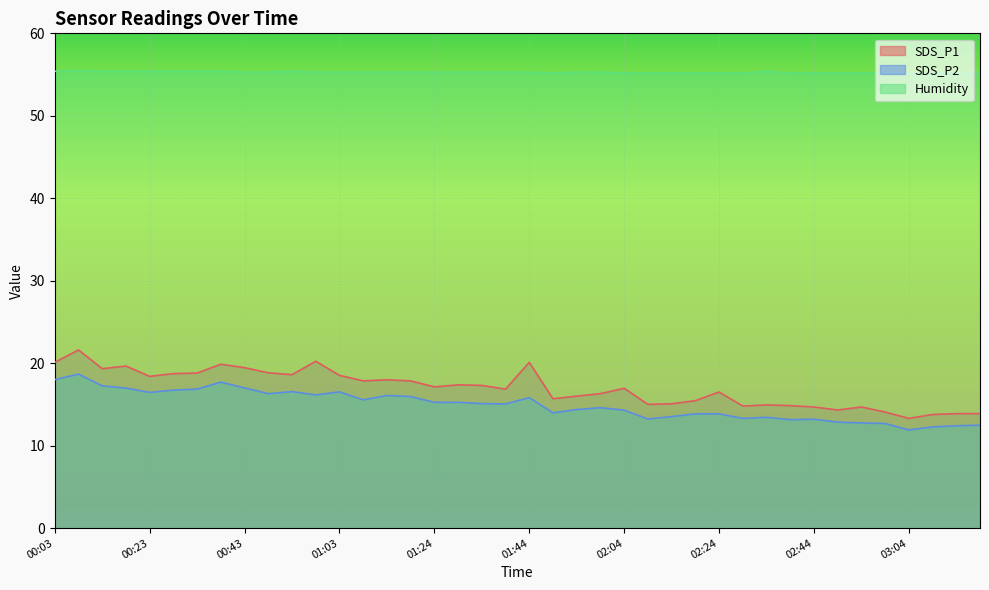

Reading right to left, extract all data points from this chart.

SDS_P1: 13.9	13.9	13.8	13.3	14.1	14.7	14.3	14.7	14.8	14.9	14.8	16.5	15.4	15.1	15.0	16.9	16.3	16.0	15.7	20.1	16.9	17.3	17.4	17.1	17.9	18.0	17.9	18.5	20.2	18.6	18.8	19.4	19.9	18.8	18.7	18.4	19.6	19.3	21.6	20.1
SDS_P2: 12.5	12.4	12.3	11.9	12.7	12.8	12.8	13.2	13.2	13.4	13.3	13.8	13.8	13.5	13.2	14.3	14.6	14.4	14.0	15.8	15.1	15.1	15.2	15.2	15.9	16.1	15.6	16.5	16.1	16.6	16.3	17.0	17.7	16.9	16.7	16.4	17.0	17.2	18.7	18.0
Humidity: 55.3	55.2	55.2	55.2	55.2	55.2	55.2	55.2	55.2	55.4	55.2	55.2	55.2	55.2	55.2	55.2	55.3	55.3	55.2	55.3	55.3	55.3	55.3	55.3	55.3	55.3	55.3	55.3	55.3	55.4	55.3	55.3	55.4	55.4	55.4	55.4	55.4	55.4	55.5	55.4